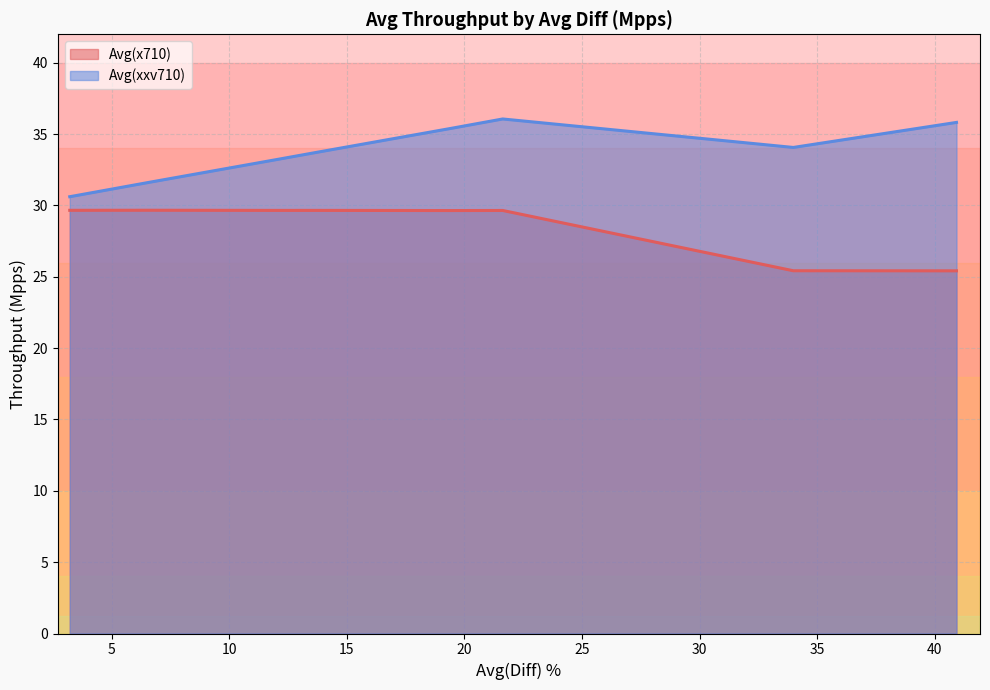

What is the minimum value shown in the chart?

25.4